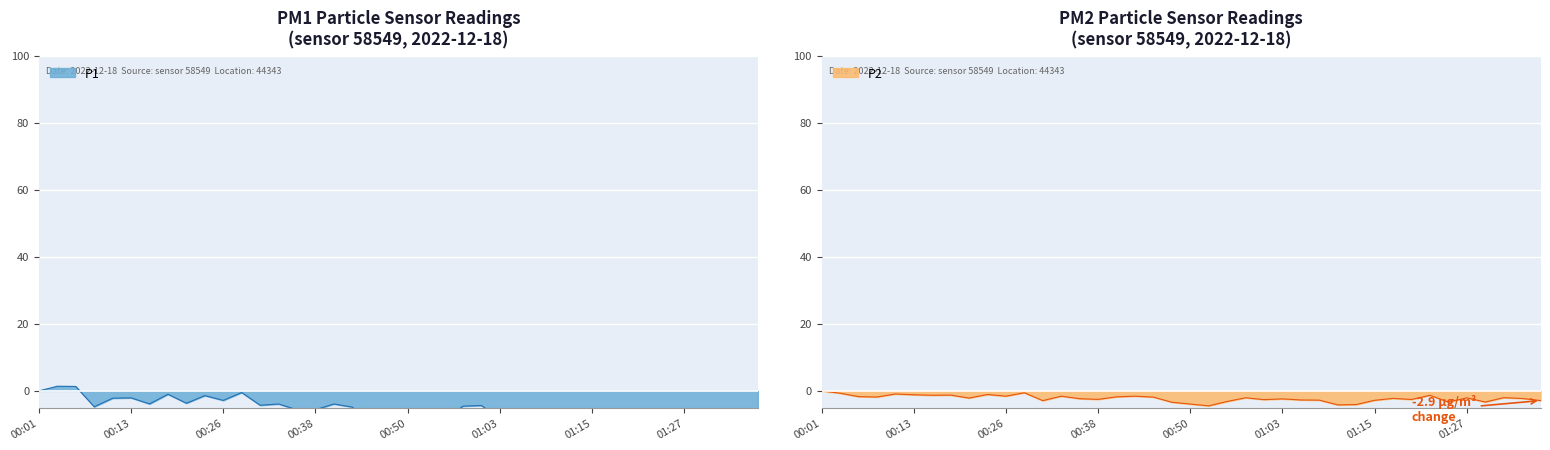

What is the total value across all series at 01:22?

-6.9